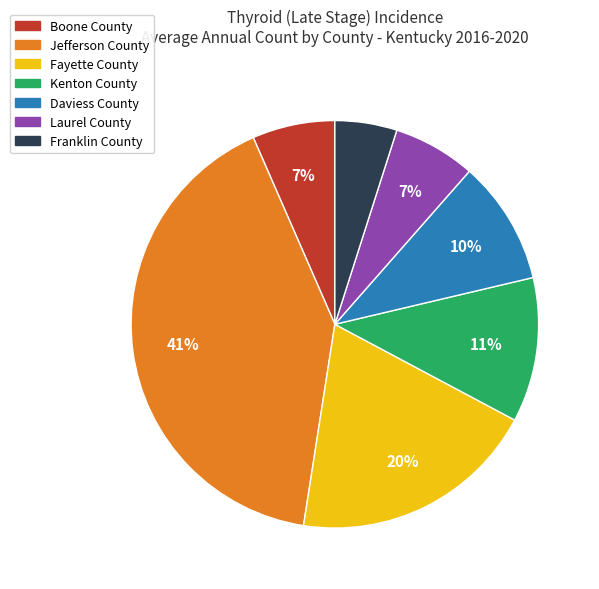

Does Boone County account for over 50% of the chart?

No